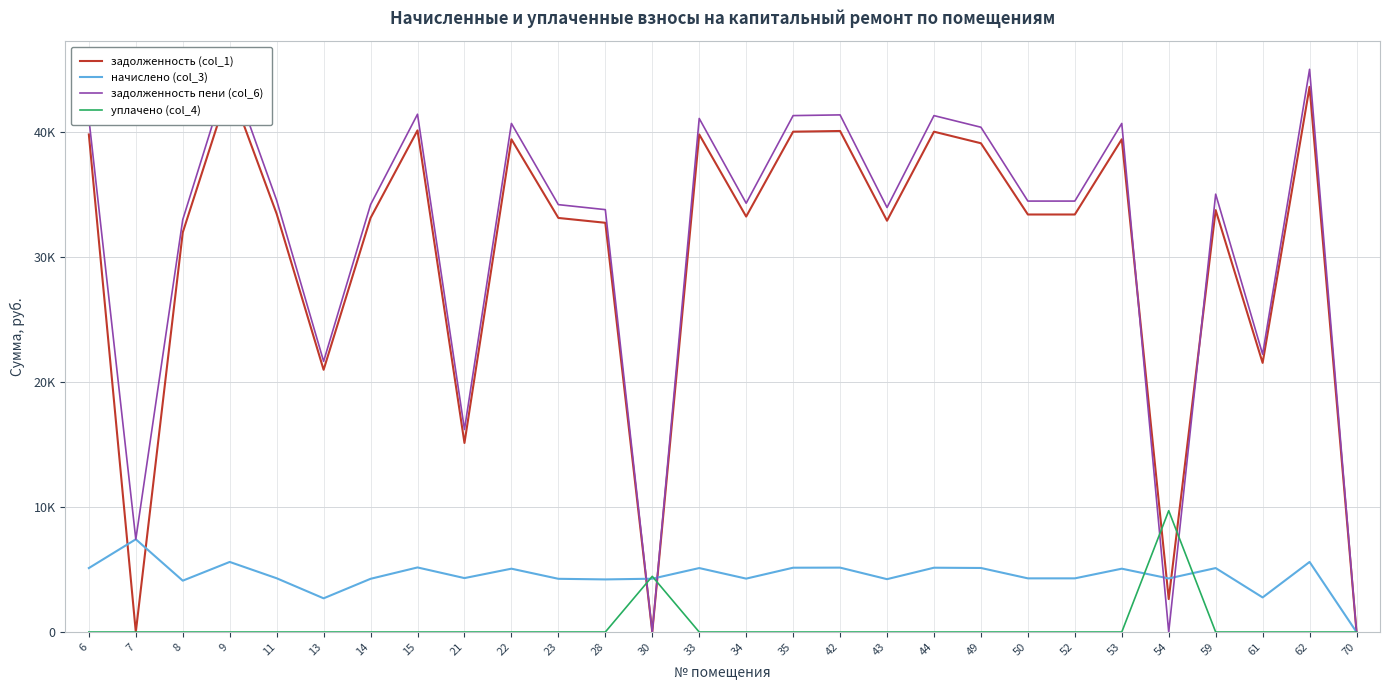

At which label does задолженность (col_1) first exceed 33432?

6